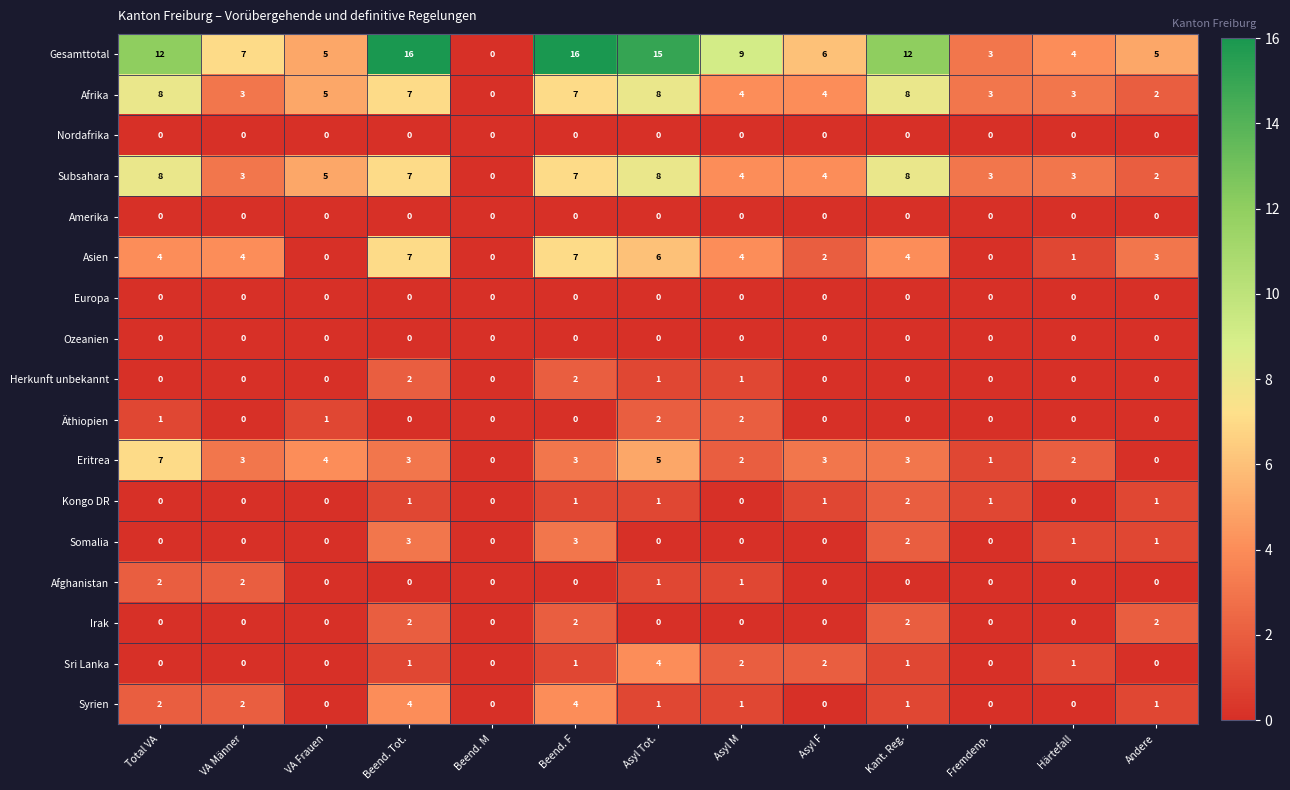

What is the sum of all Asien values?

42